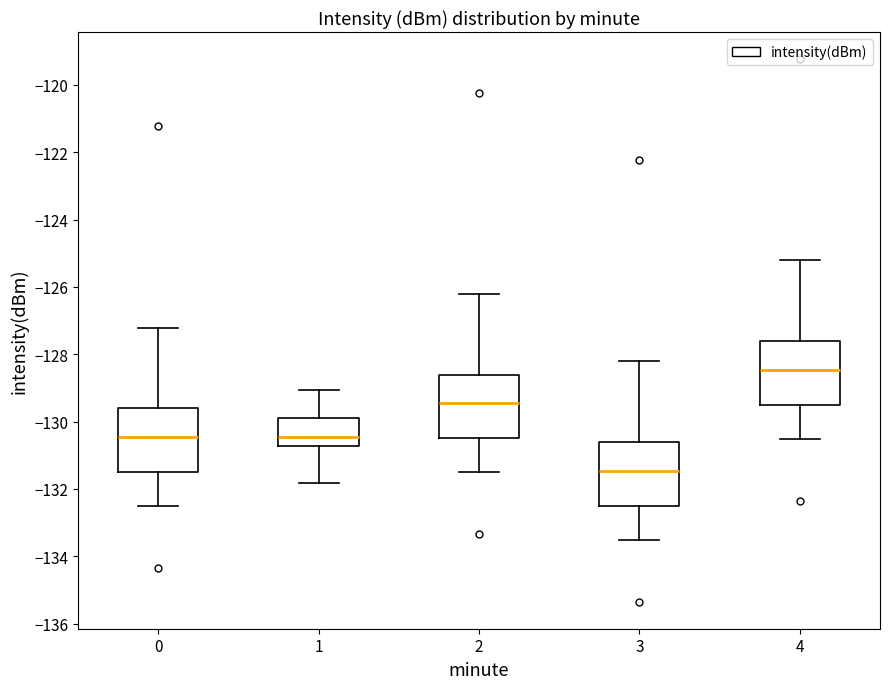

Where does the upper whisker of the box at x = 1 end on the y-axis? The values are not printed on the chart, so give them approximately, as read against the axis.

-129.0